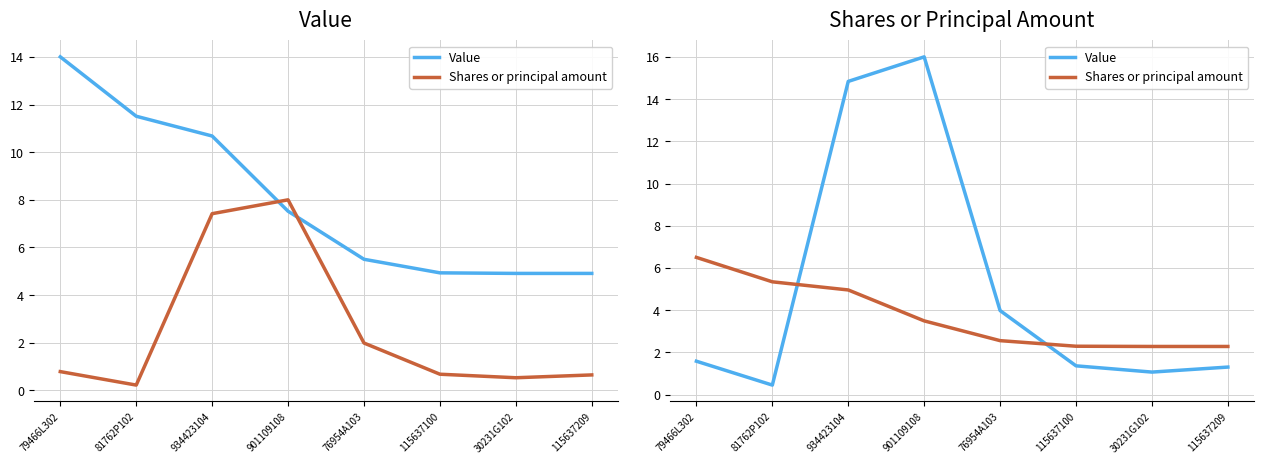

At how many categories does at least one series exceed 13?

2